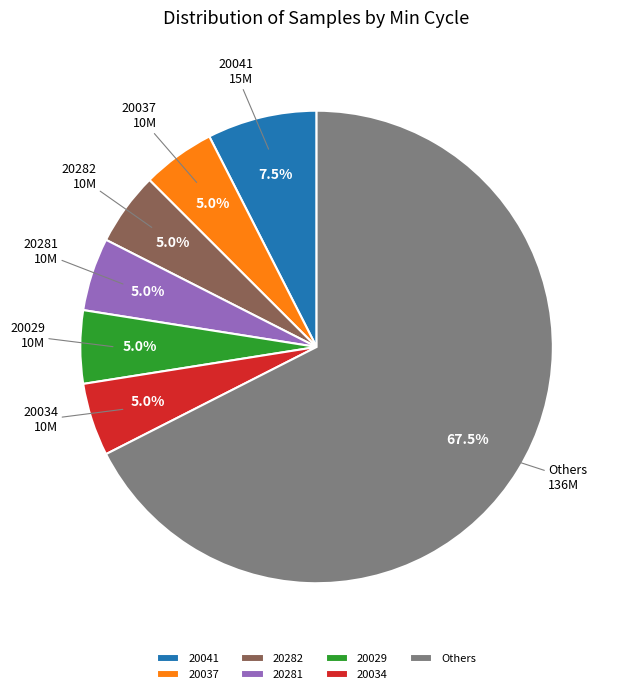

Is there any slice that represents more than half of the pie?

Yes